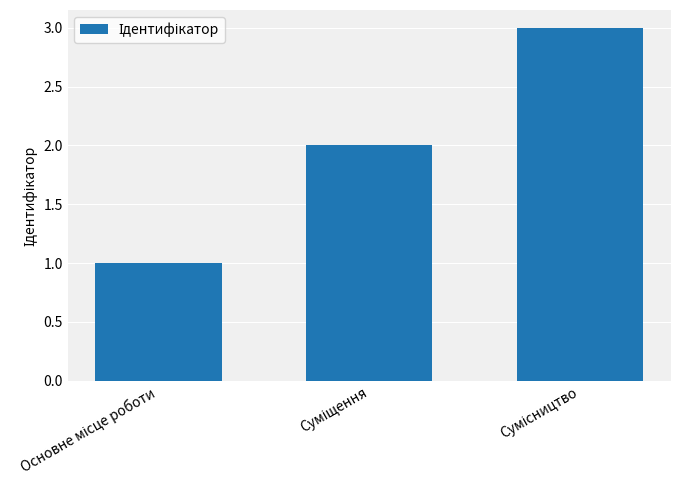

Reading left to right, what are all the values shown in this chart?

1	2	3